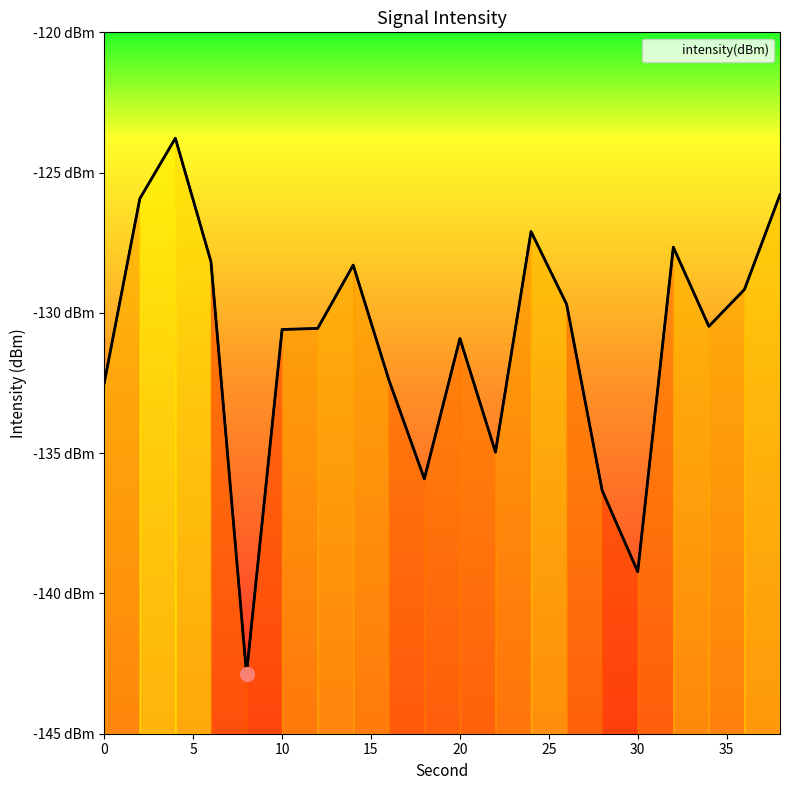

At which category does the data reach its first local peak?

4